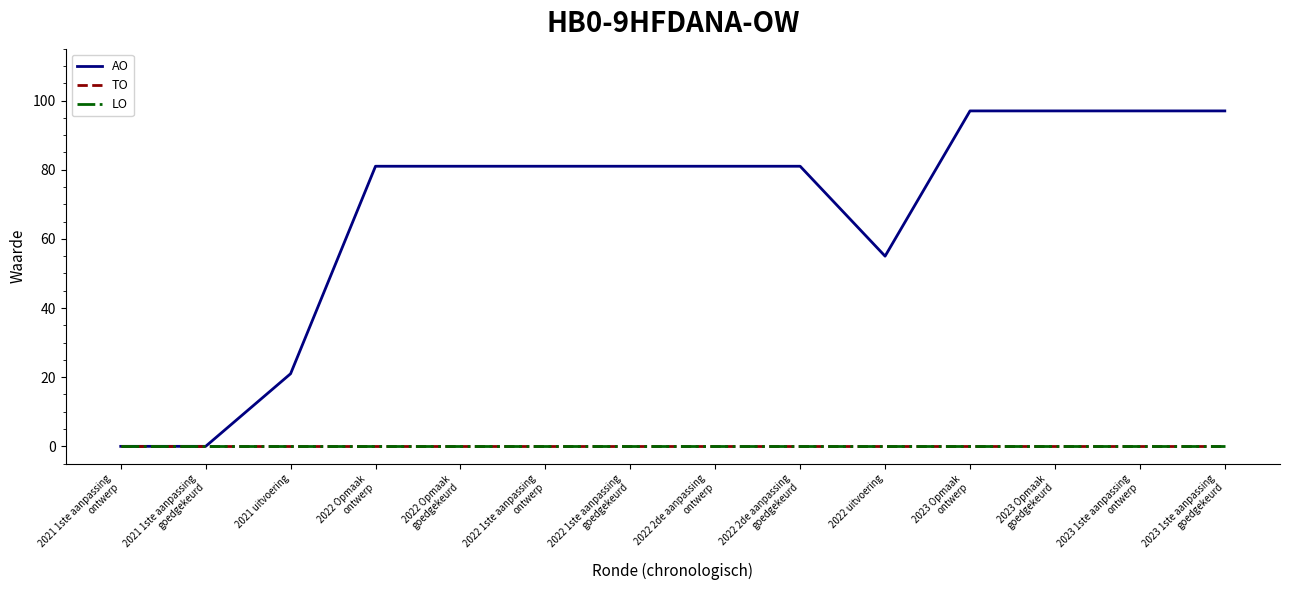

What are all the series names shown in the legend?

AO, TO, LO